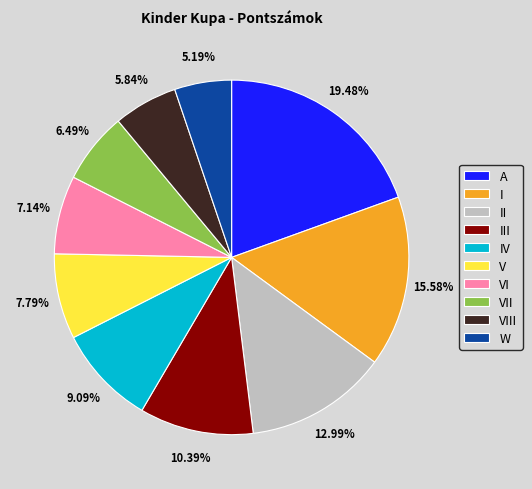

Is the sum of W and VIII greater than half?

No